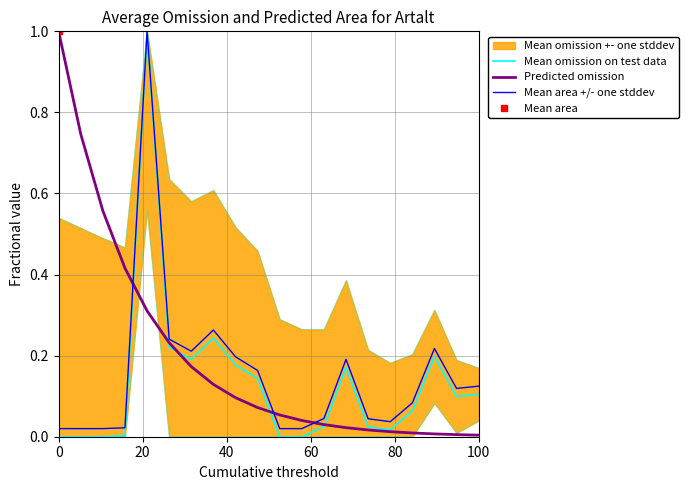

Rank the series by their maximum value, from lowest to highest.

Mean omission on test data, Predicted omission, Mean area +/- one stddev